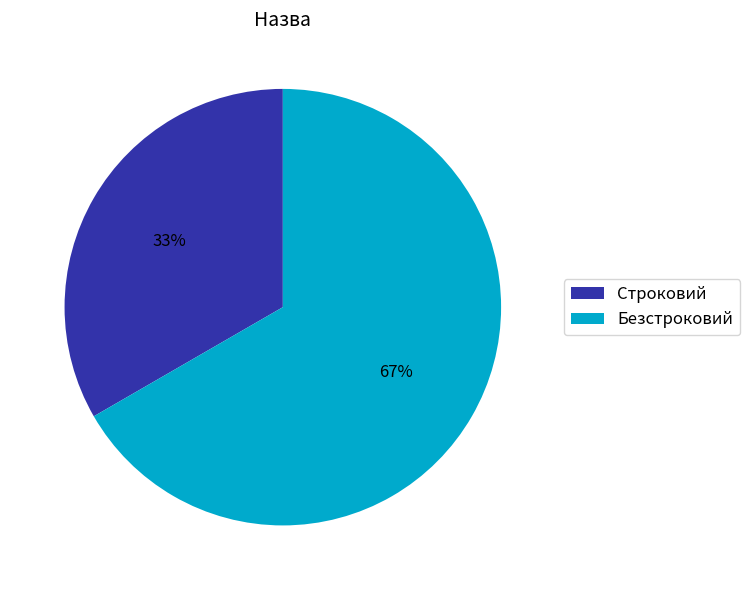

How many segments does this pie chart have?

2